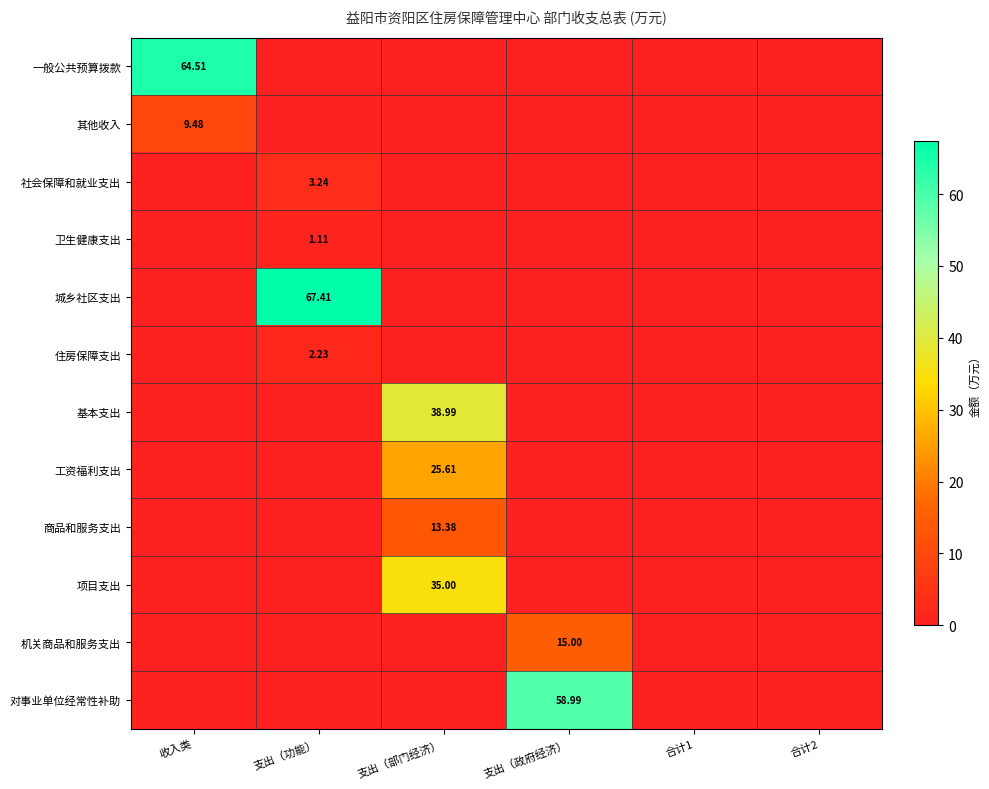

Is it true that 机关商品和服务支出 equals 0.0 at 支出（功能）?

True